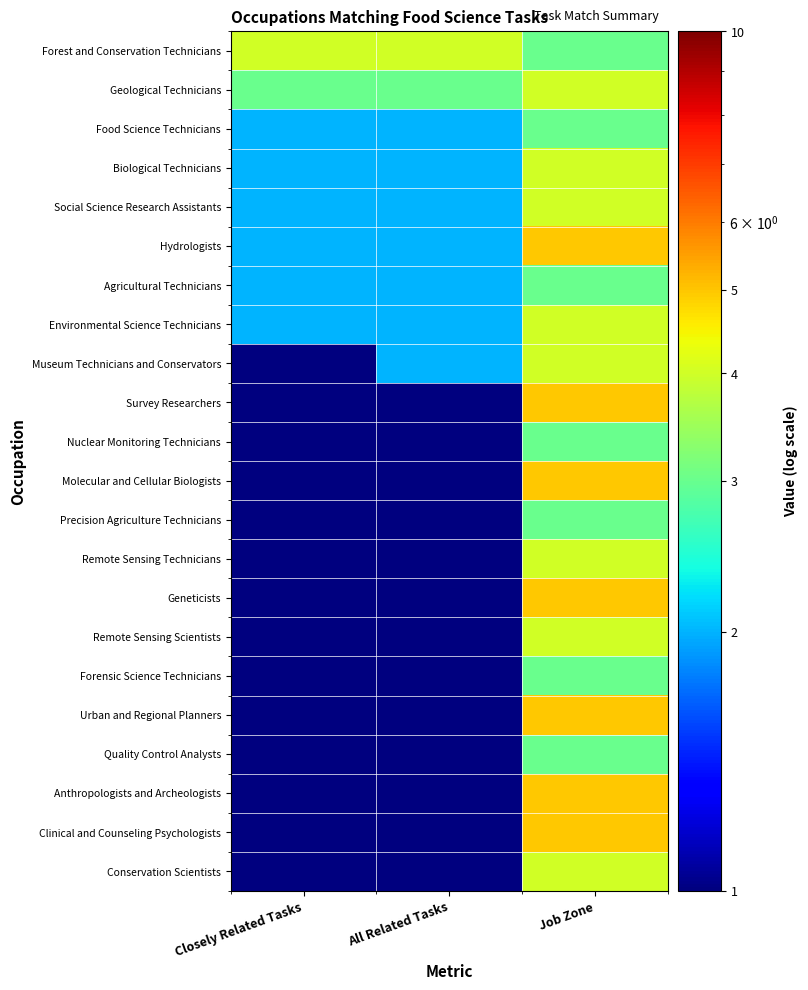

How many series are shown in this chart?

22